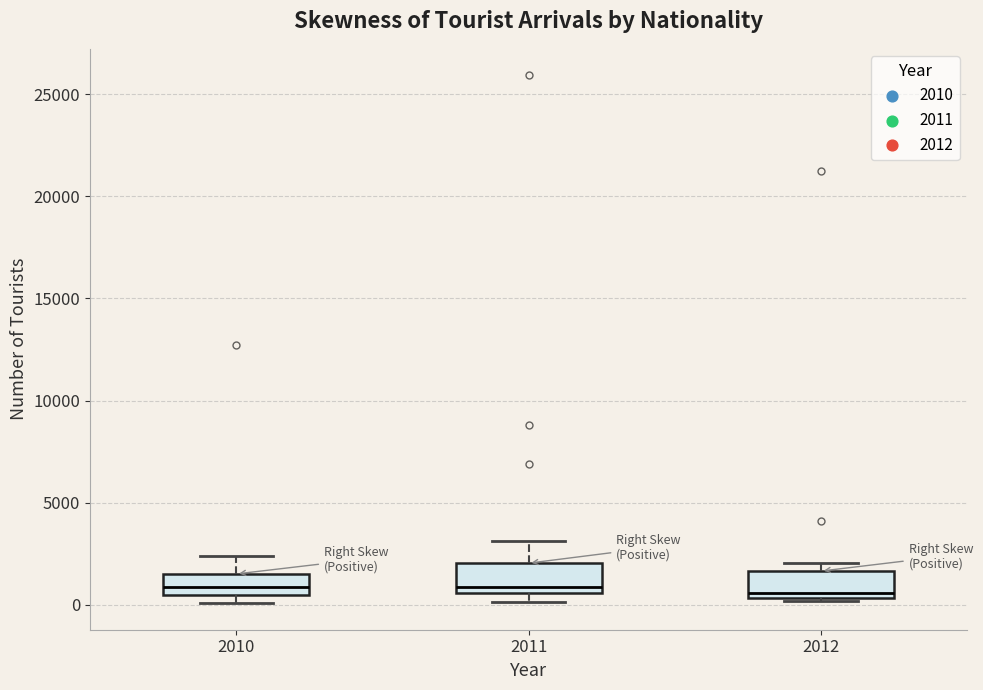

Reading left to right, read every box against the y-axis: the position of its median line, the range the box covers, and the ends of its whiskers. The values are not printed on the chart, so give them approximately, as read against the axis.

2010: median 1000, box 500 to 1500, whiskers 0 to 2500
2011: median 1000, box 500 to 2000, whiskers 0 to 3000
2012: median 500 (just above the box's lower edge), box 500 to 1500, whiskers 0 to 2000